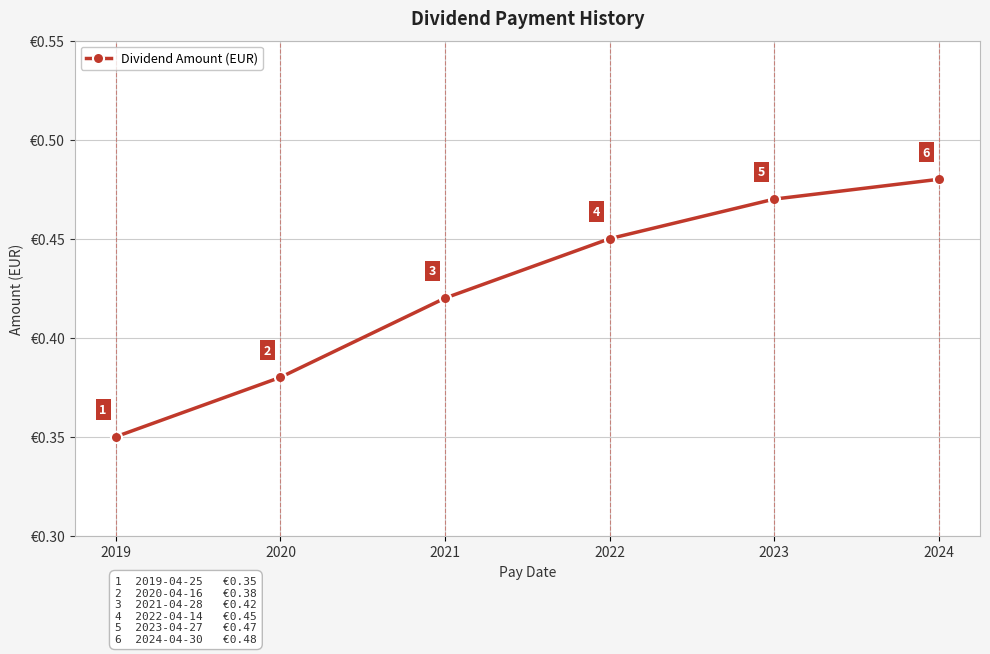

True or false: the data shows 0.2 at 2021.

False